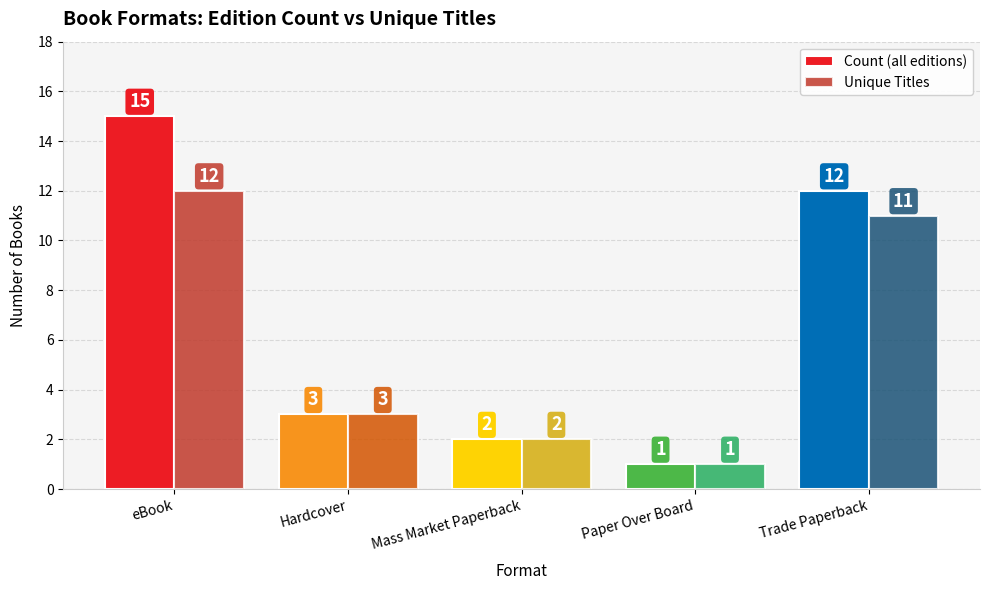

Between Paper Over Board and Trade Paperback, which series saw the biggest shift?

Count (all editions)